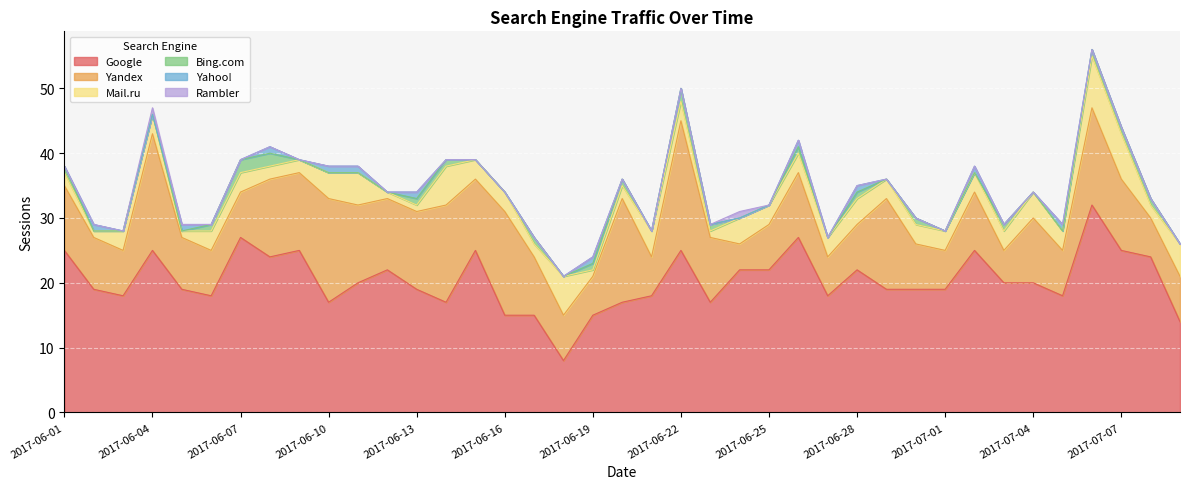

Where is the first local minimum for Yandex?

2017-06-03